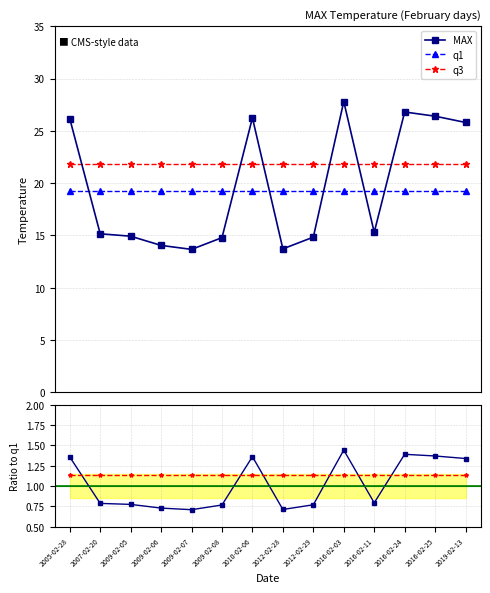

Which series has the widest spread of values?

MAX